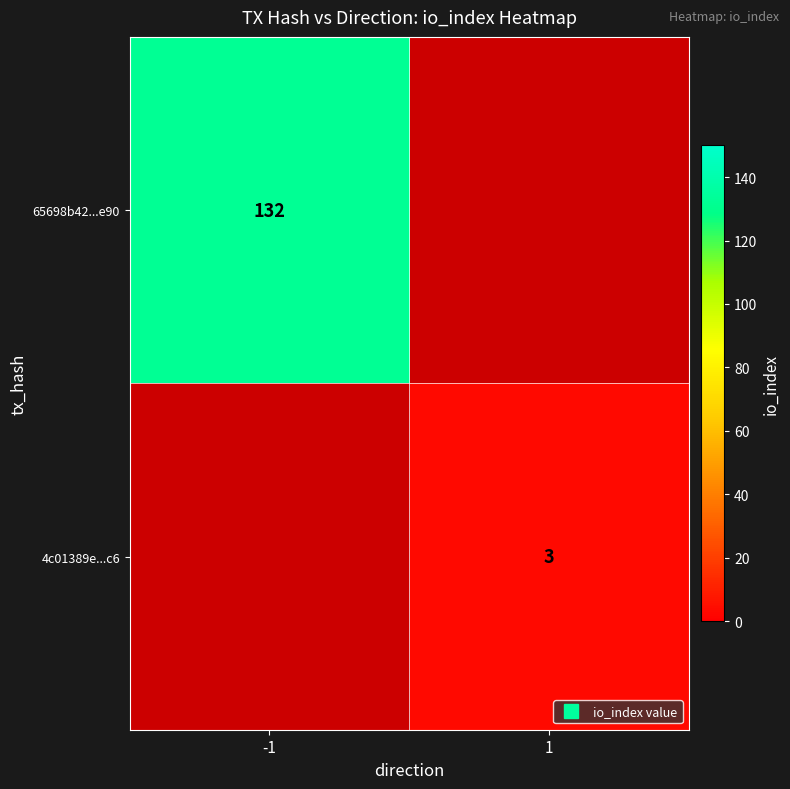

Which category has the lowest value in the 4c01389e...c6 series?

-1